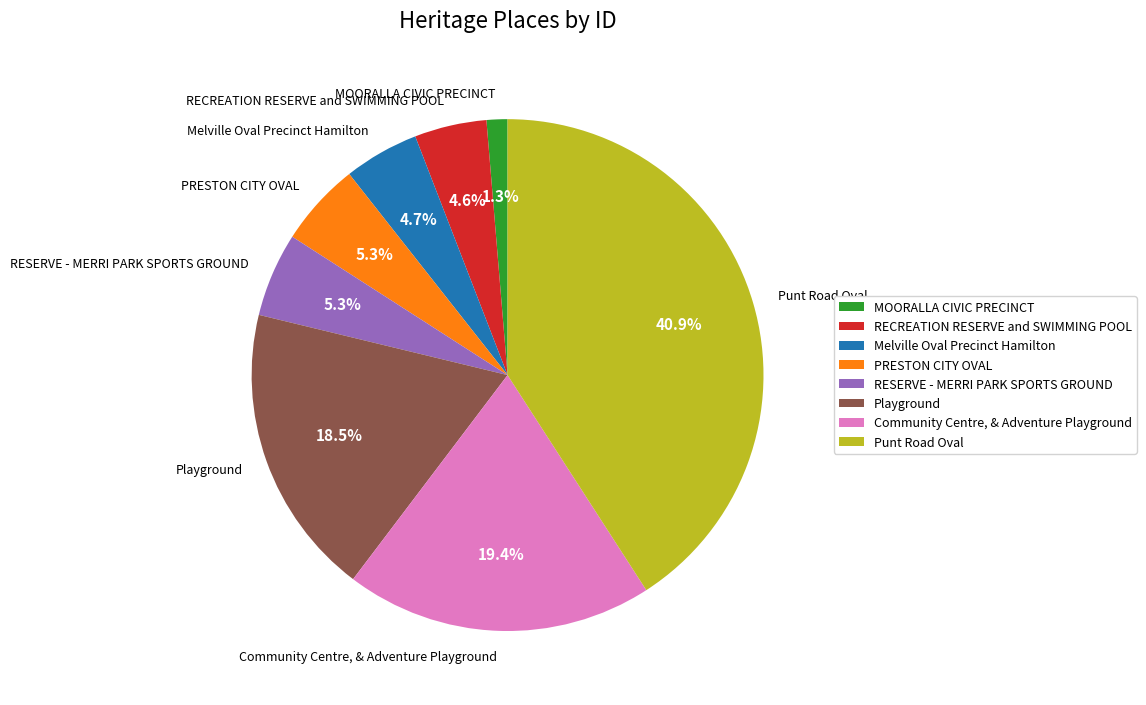

What percentage is the Melville Oval Precinct Hamilton slice, to the nearest percent?

5%